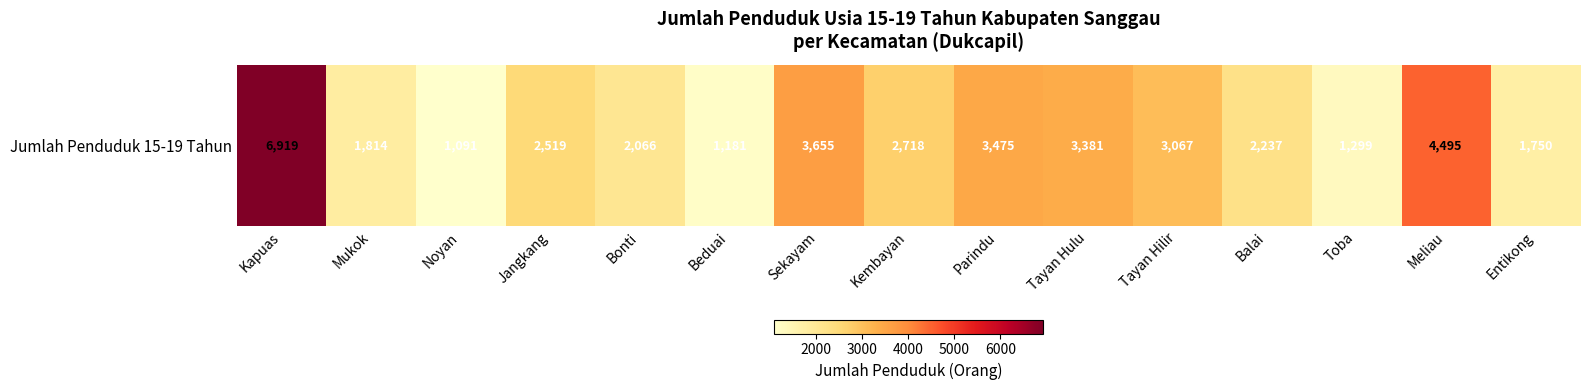

Which category has the lowest value across all series?

Noyan